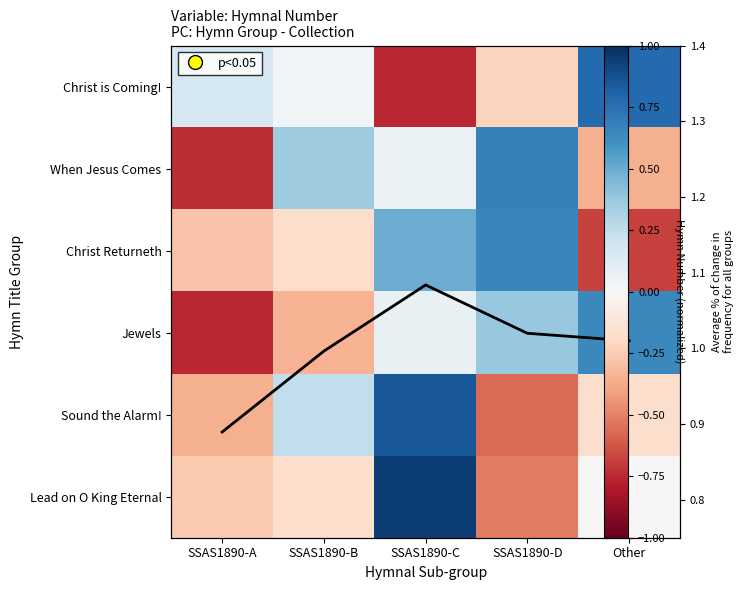

Rank the series at SSAS1890-C from lowest to highest value.

Christ is Coming!, When Jesus Comes, Jewels, Christ Returneth, Sound the Alarm!, Lead on O King Eternal, Avg % change